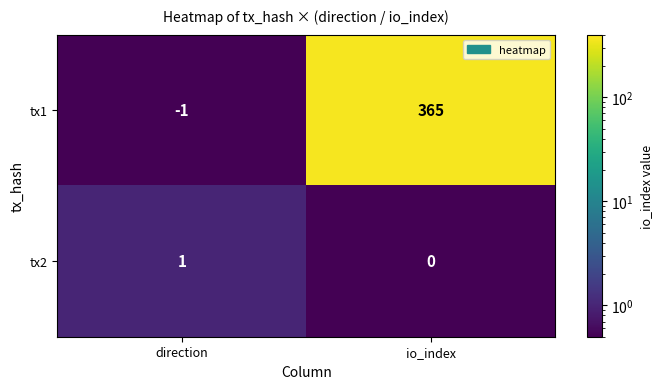

At direction, list the series in order from smallest to largest.

tx1, tx2